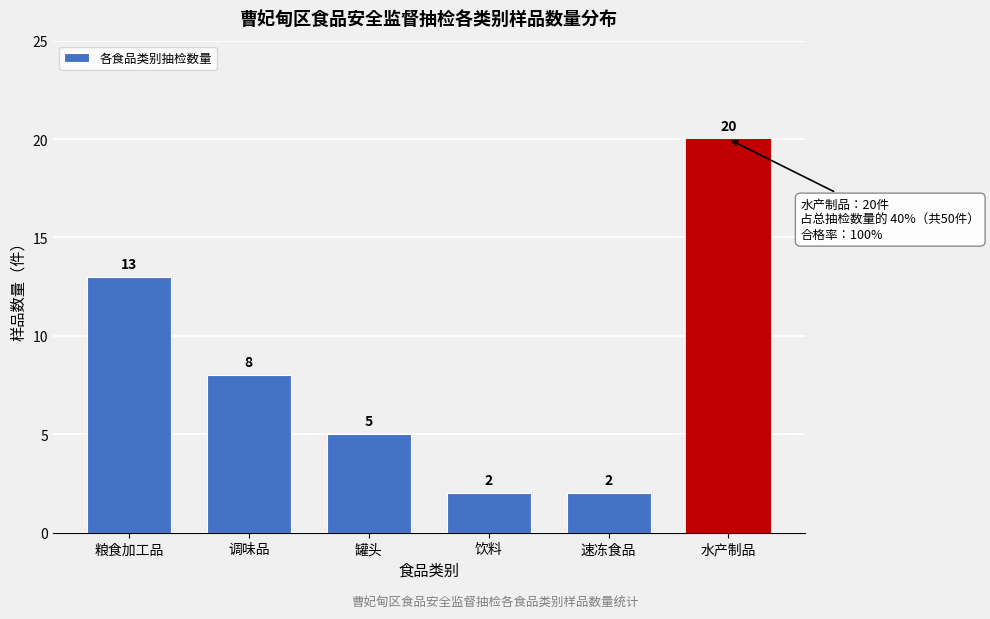

Reading left to right, what are all the values shown in this chart?

13	8	5	2	2	20